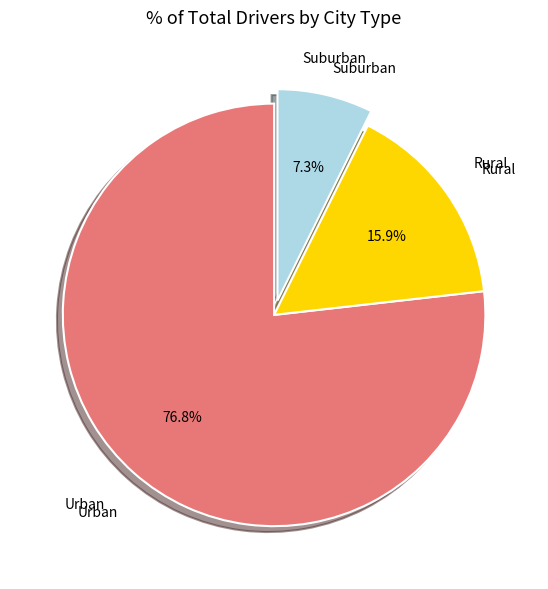

Rank the categories by value from lowest to highest.

Suburban, Rural, Urban